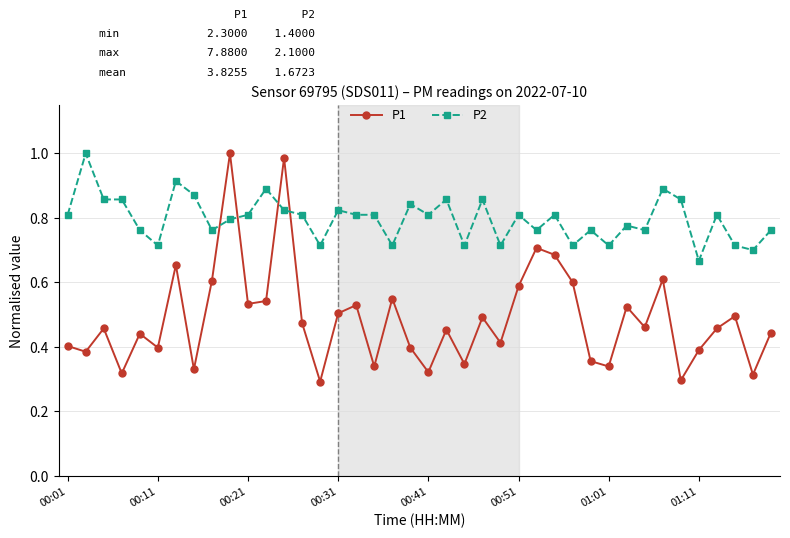

Rank the series by their average value, from lowest to highest.

P1, P2